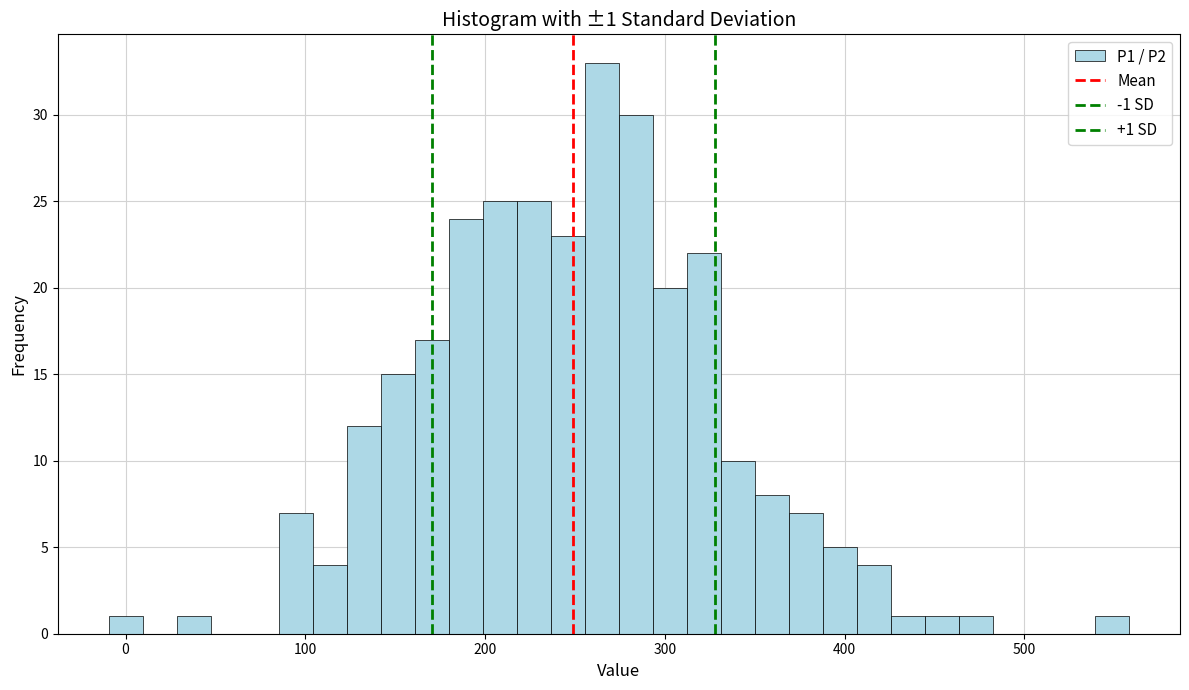

Read against the x-axis, roughly where is the centre of the tallest bar?

260